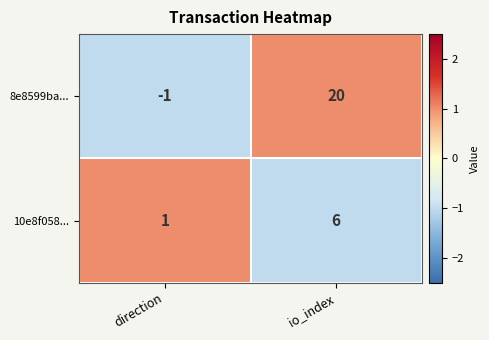

What is the smallest value displayed?

-1